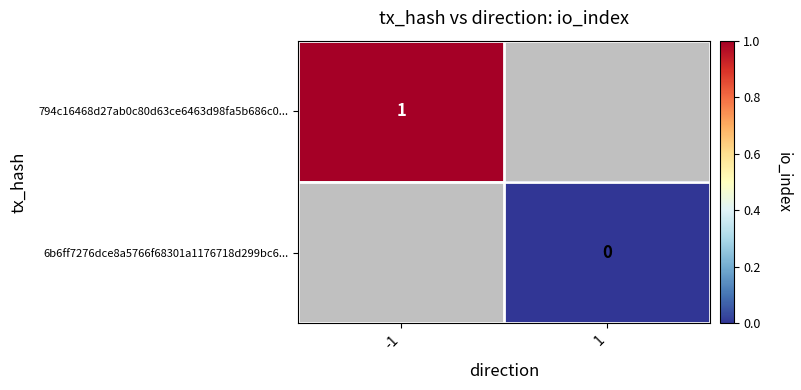

The 794c16468d27ab0c80d63ce6463d98fa5b686c0... series shows 1.0 at -1. True or false?

True